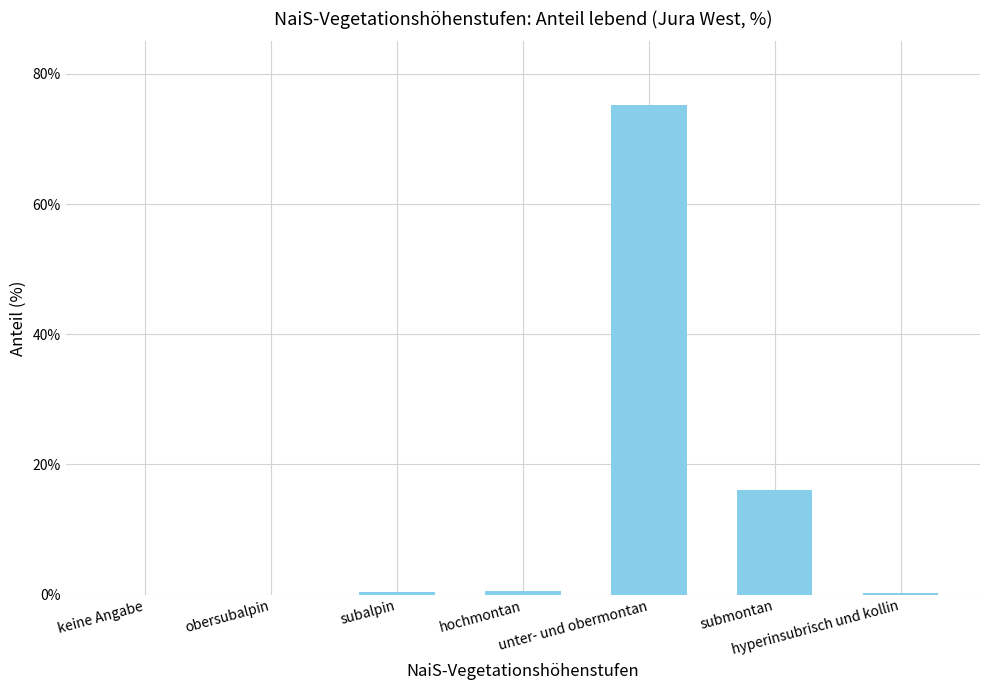

How many distinct data groups are displayed?

1